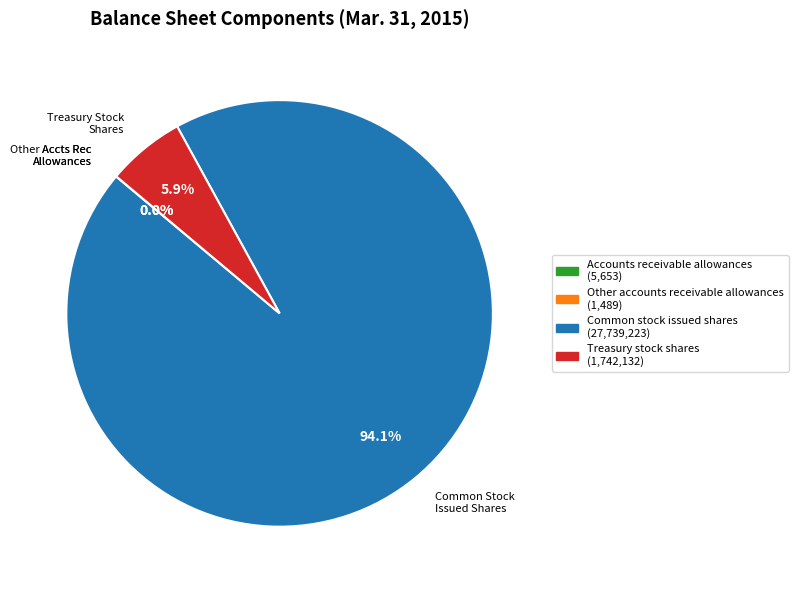

To the nearest percent, what percentage of the pie is Treasury stock shares?

6%